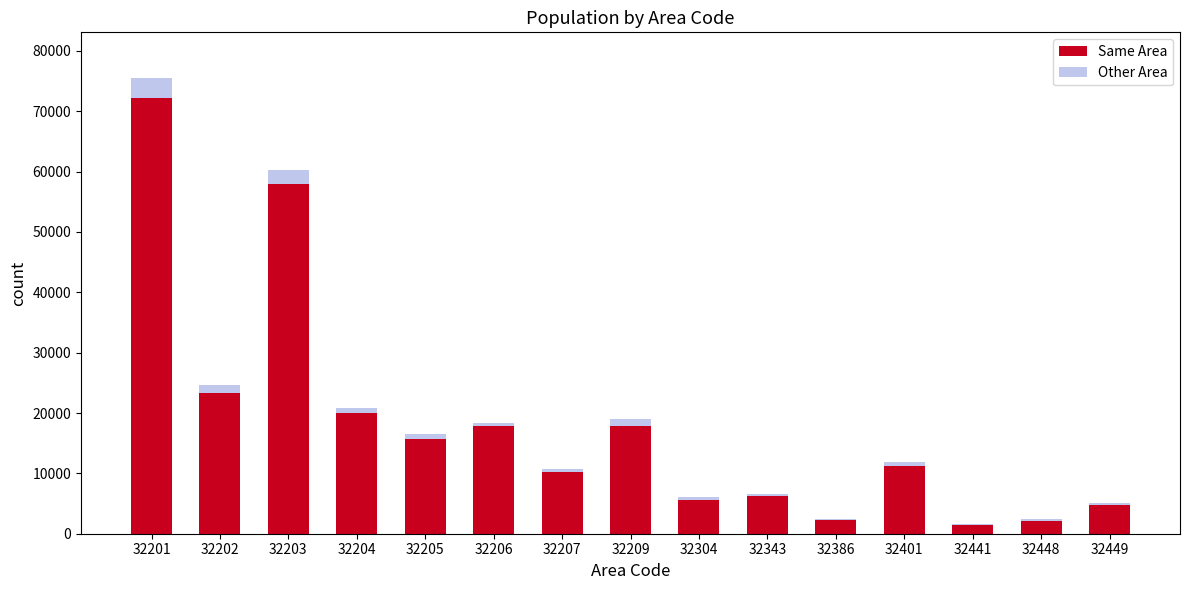

Is it true that Same Area equals 16649 at 32207?

False